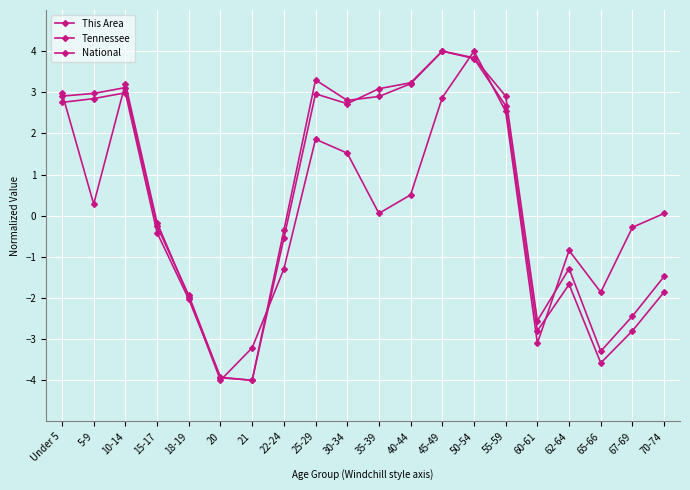

True or false: Tennessee has more than 2 points higher than both neighbors.

True